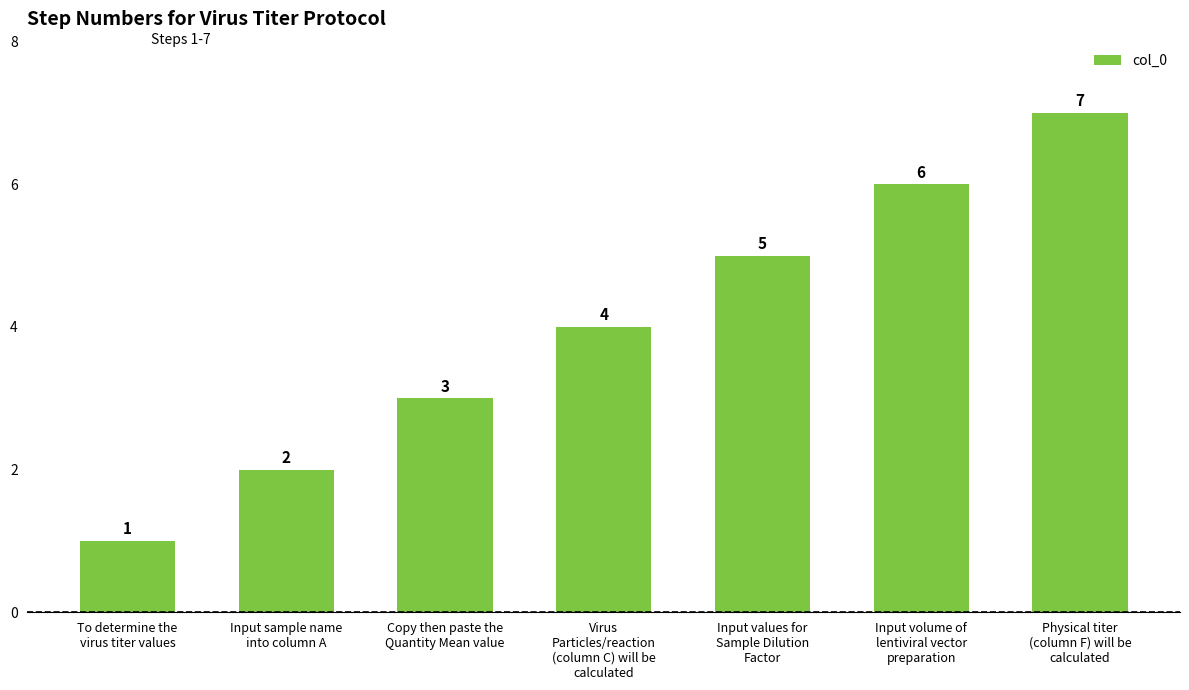

What is the value of the 4th bar from the left?

4